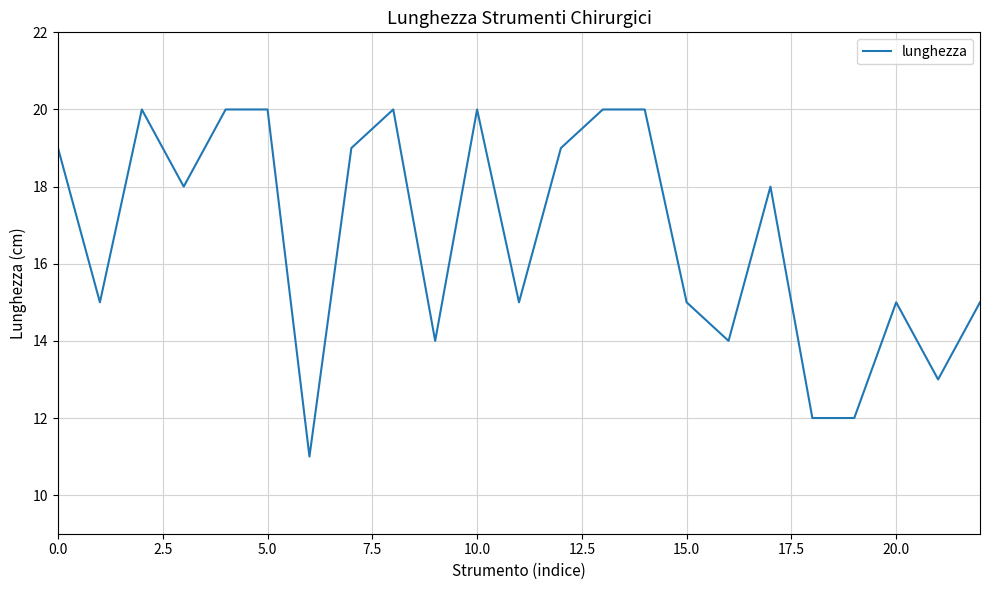

What is the difference between the maximum and minimum values?

9